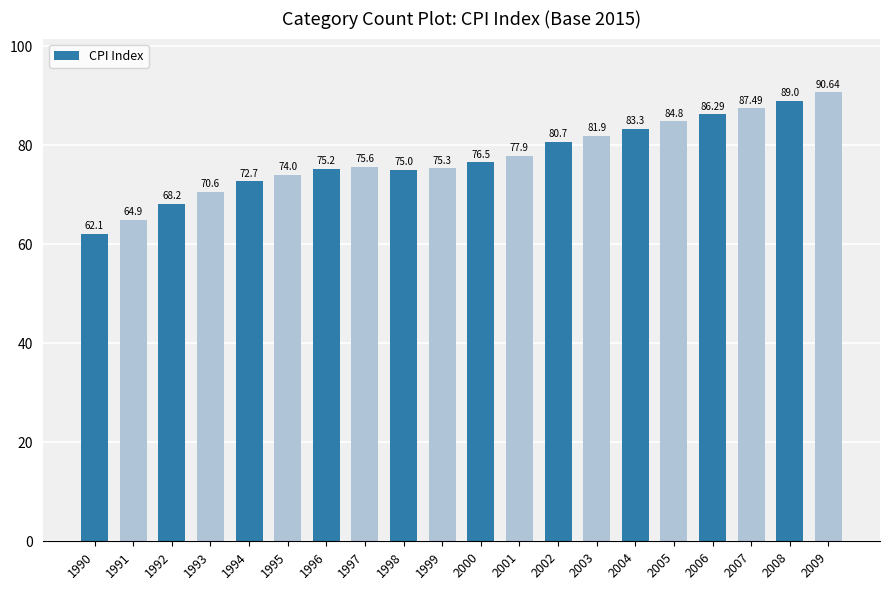

List the labels in order of value, largest first.

2009, 2008, 2007, 2006, 2005, 2004, 2003, 2002, 2001, 2000, 1997, 1999, 1996, 1998, 1995, 1994, 1993, 1992, 1991, 1990